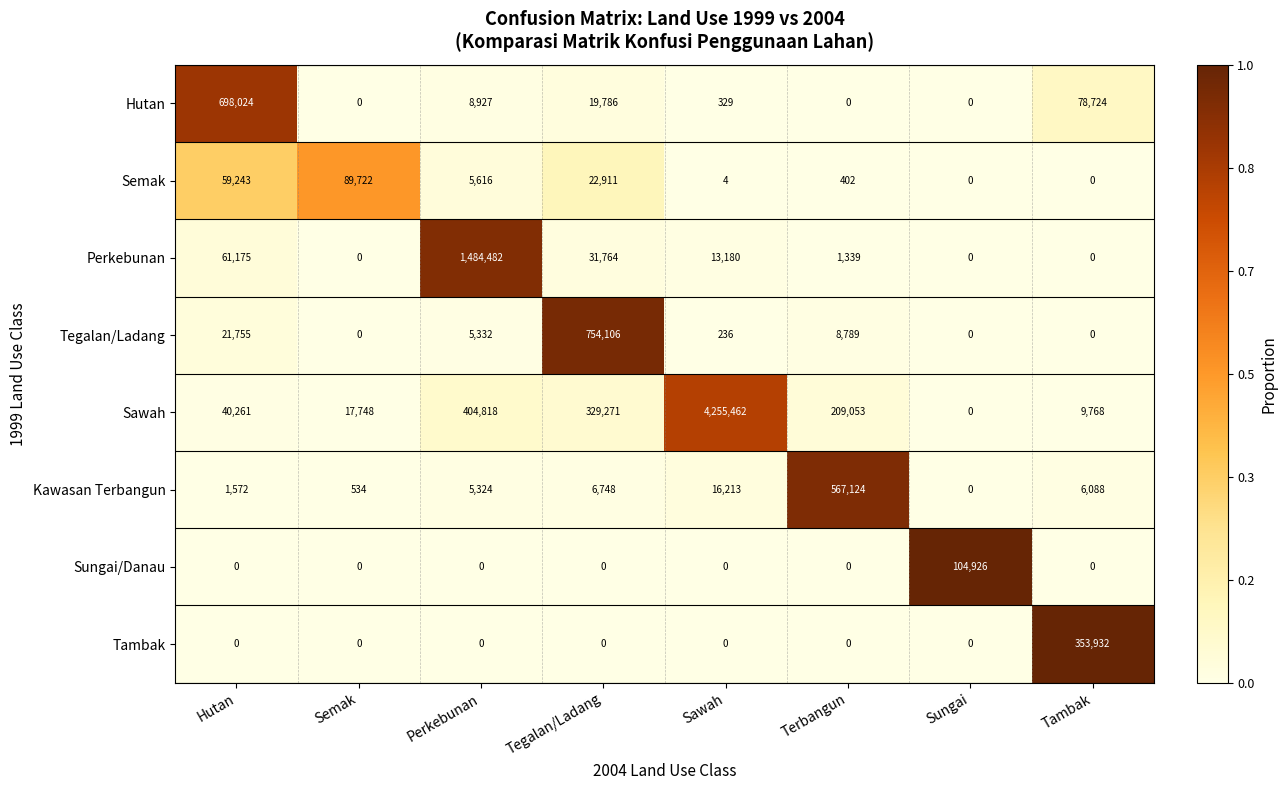

What is the average value of the Kawasan Terbangun series?

75450